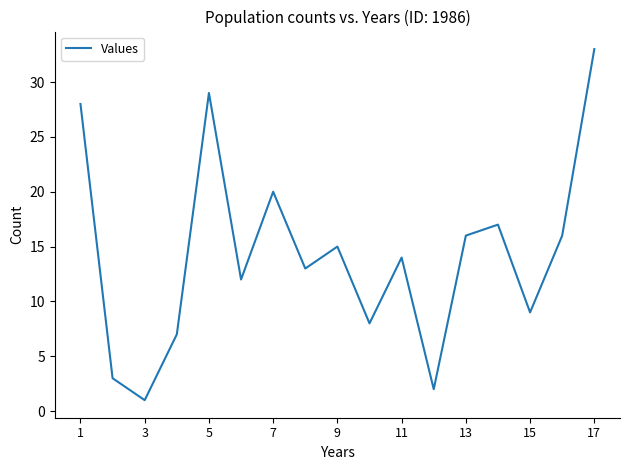

What is the average value?

14